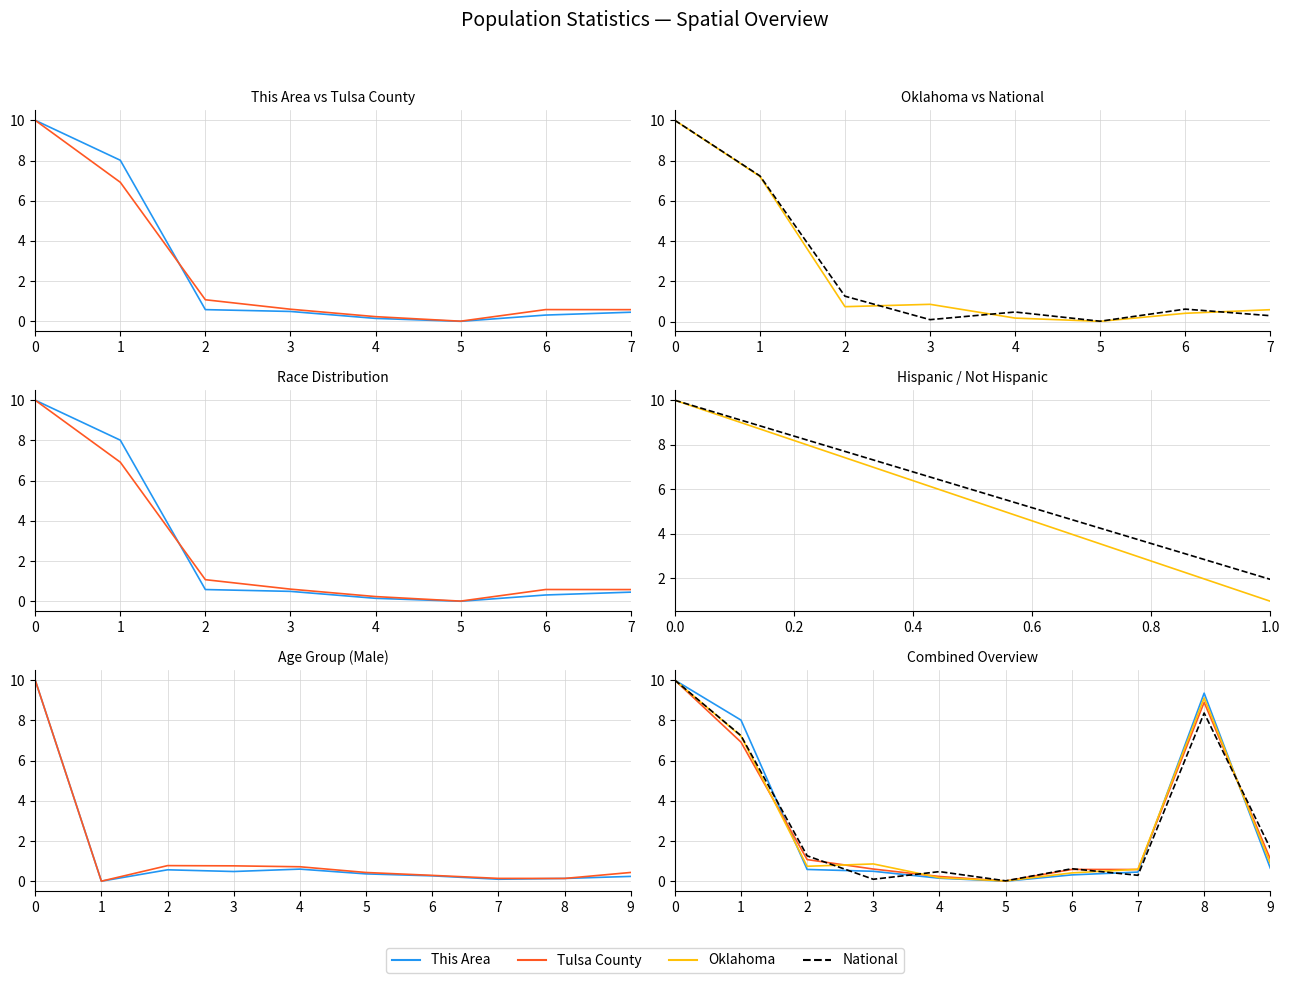

Where is the first local minimum for National?

3